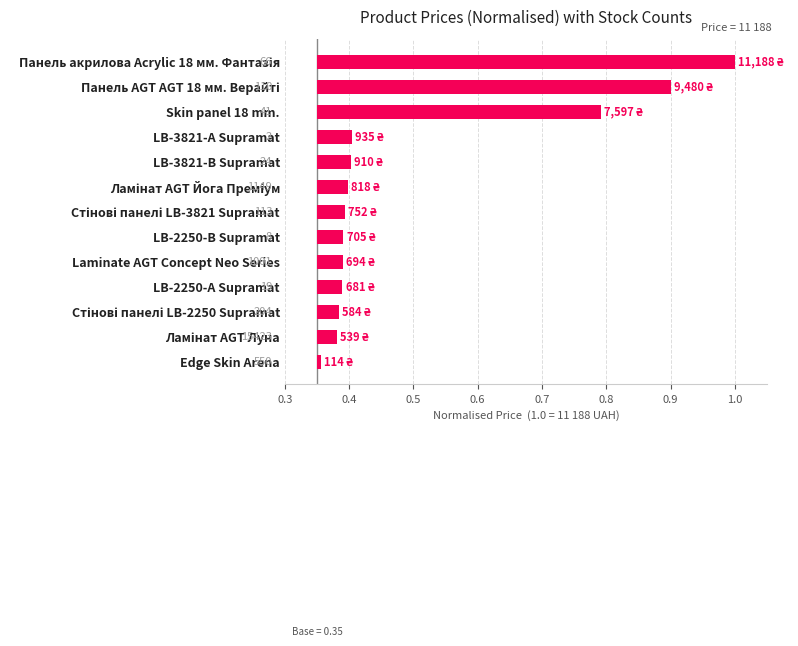

What is the average value?

0.2